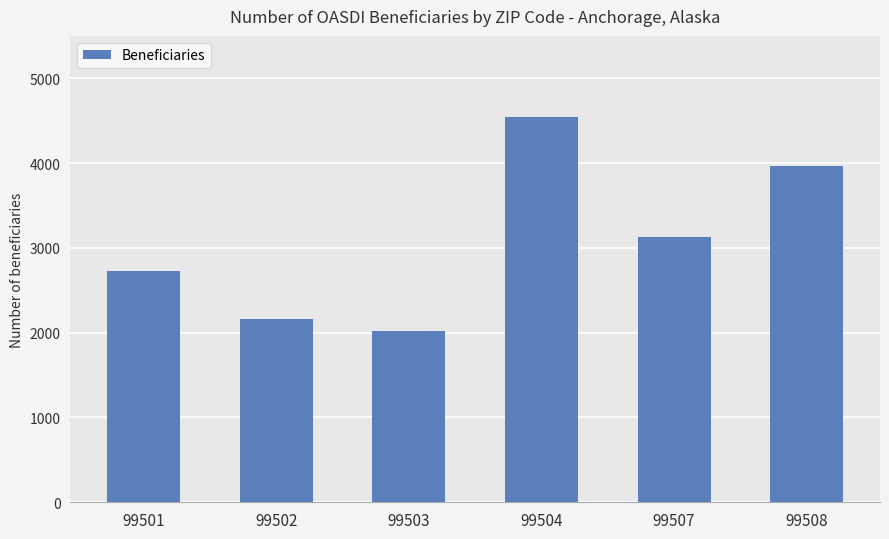

Which label corresponds to the smallest value in the chart?

99503